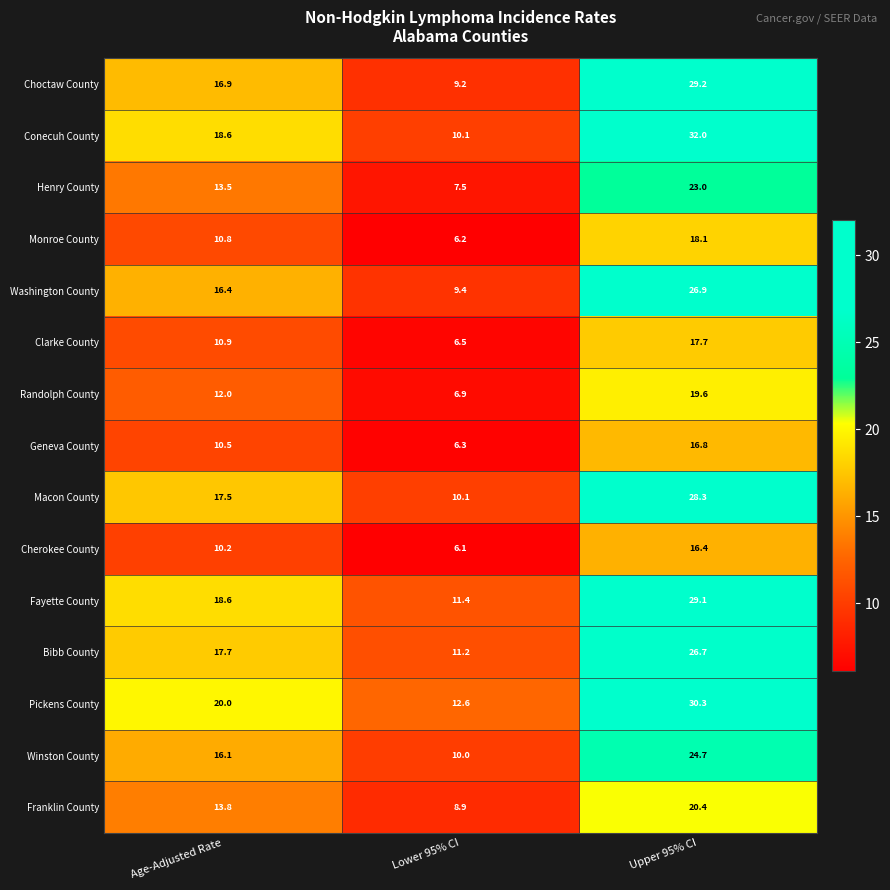

Between Lower 95% CI and Upper 95% CI, which series saw the biggest shift?

Conecuh County